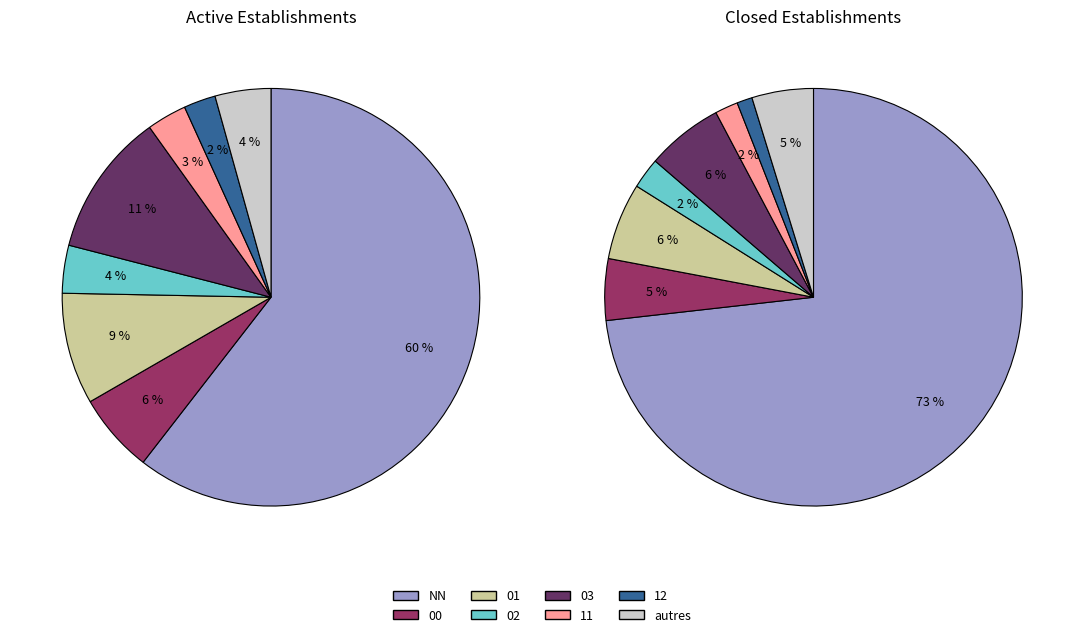

Rank the categories by value from lowest to highest.

12, 11, 02, other, 00, 01, 03, NN